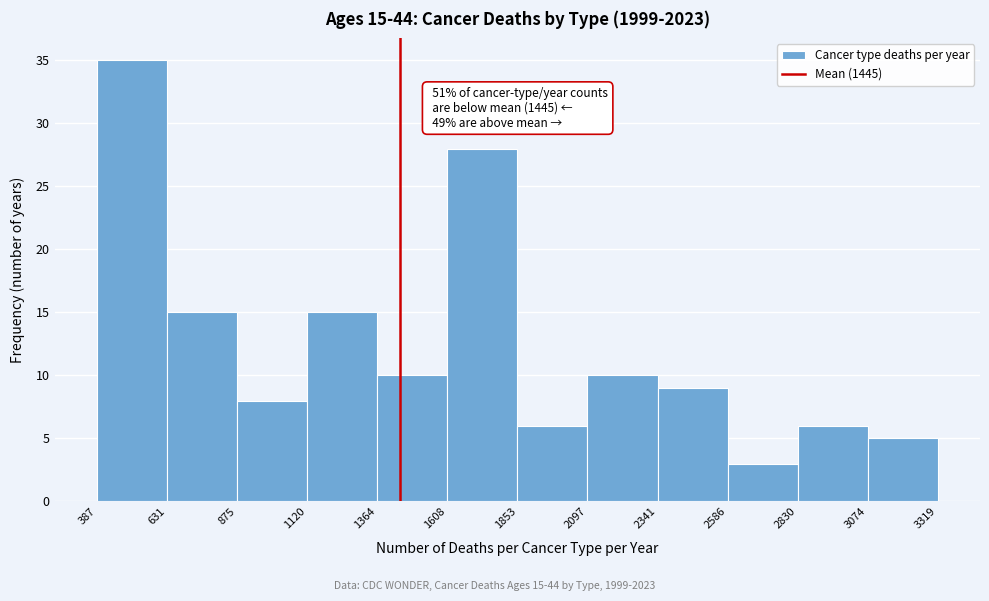

Over which range of the x-axis is the bar tallest?

387 to 631